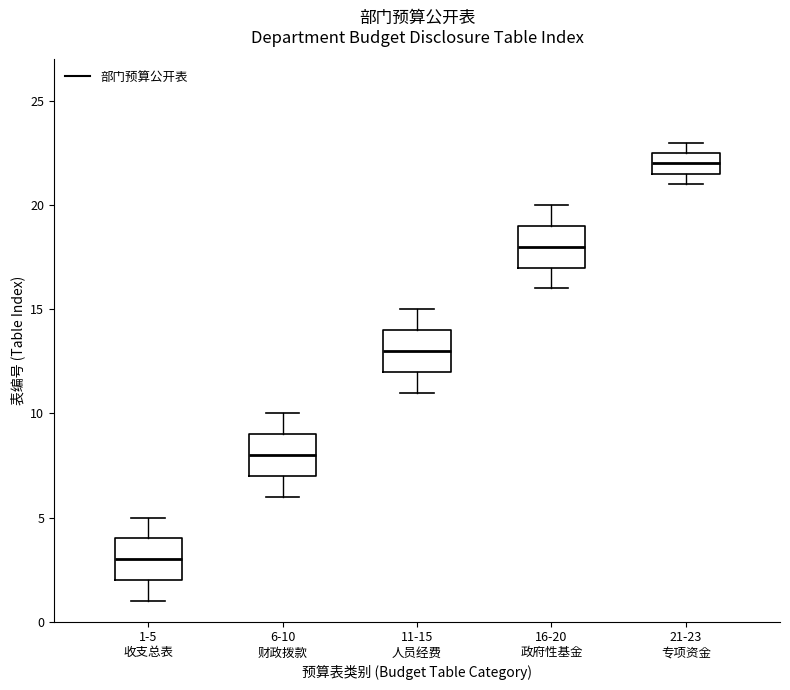

Reading left to right, transcribe this box plot: for each box, give where its median line is, the range the box spans, and where its two whiskers end, as read against the y-axis. The values are not printed on the chart, so give them approximately, as read against the axis.

1-5 收支总表: median 3.0, box 2.0 to 4.0, whiskers 1.0 to 5.0
6-10 财政拨款: median 8.0, box 7.0 to 9.0, whiskers 6.0 to 10.0
11-15 人员经费: median 13.0, box 12.0 to 14.0, whiskers 11.0 to 15.0
16-20 政府性基金: median 18.0, box 17.0 to 19.0, whiskers 16.0 to 20.0
21-23 专项资金: median 22.0, box 21.5 to 22.5, whiskers 21.0 to 23.0